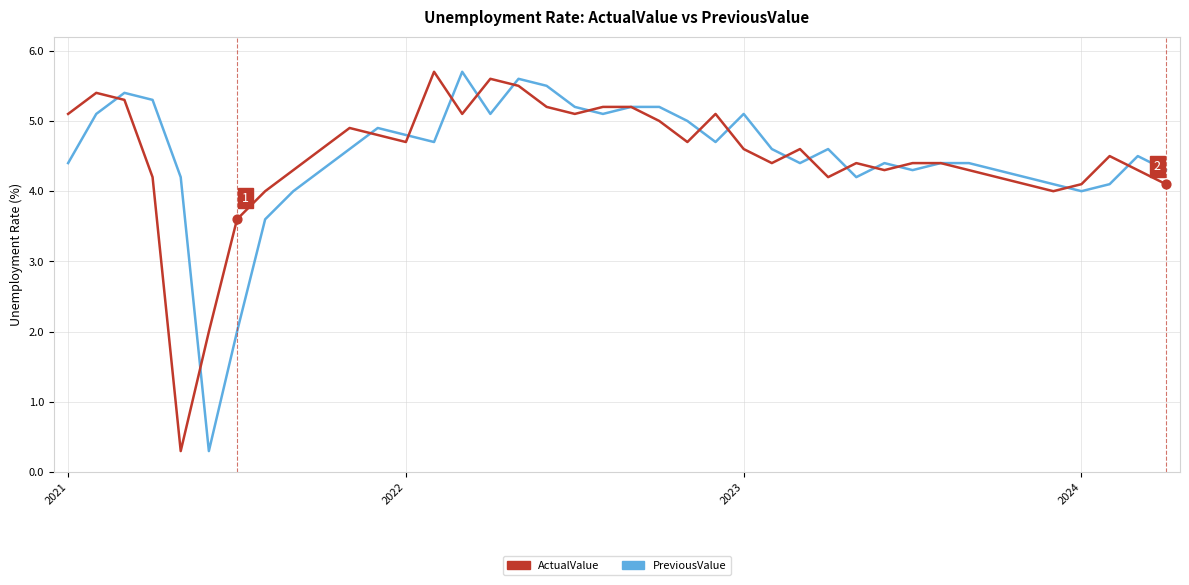

What is the maximum value shown in the chart?

5.7